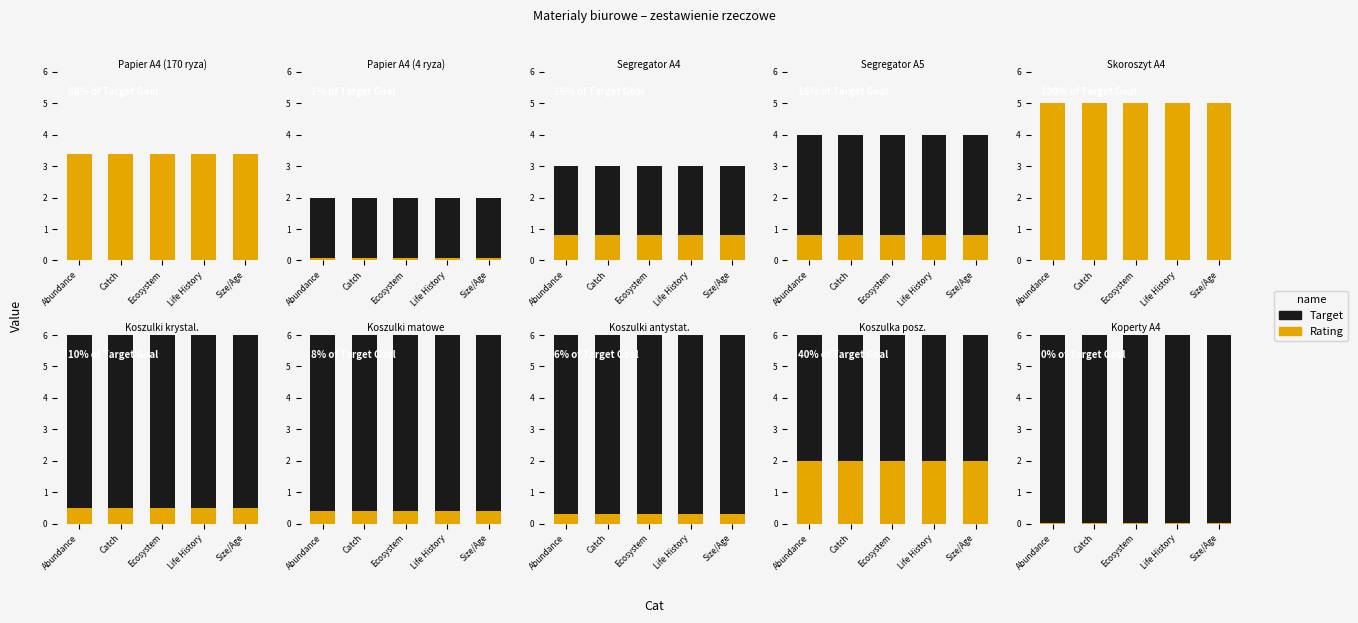

Which has a higher value, Life History or Ecosystem?

Life History